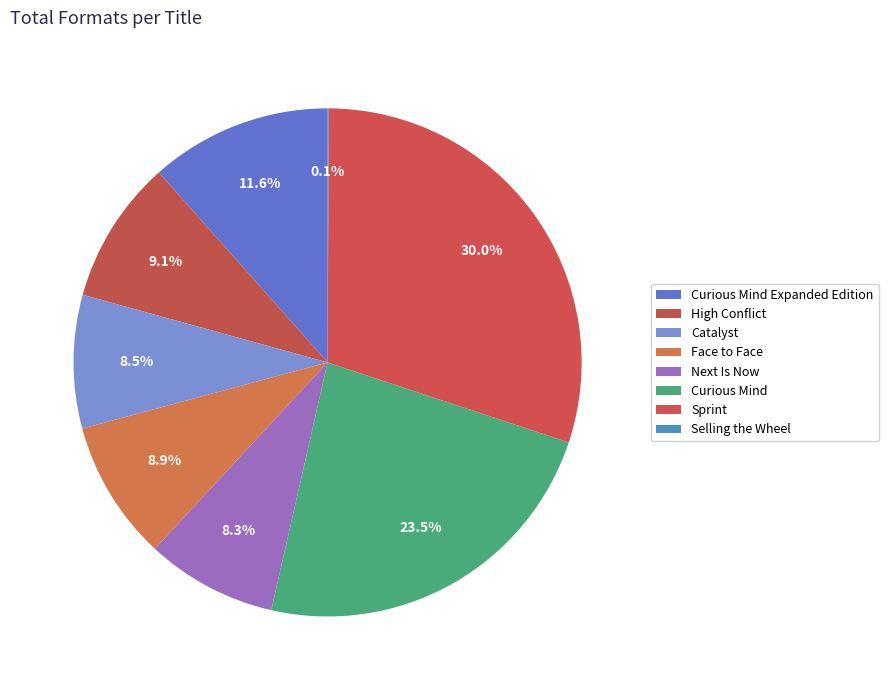

Is Curious Mind Expanded Edition the majority of the pie?

No